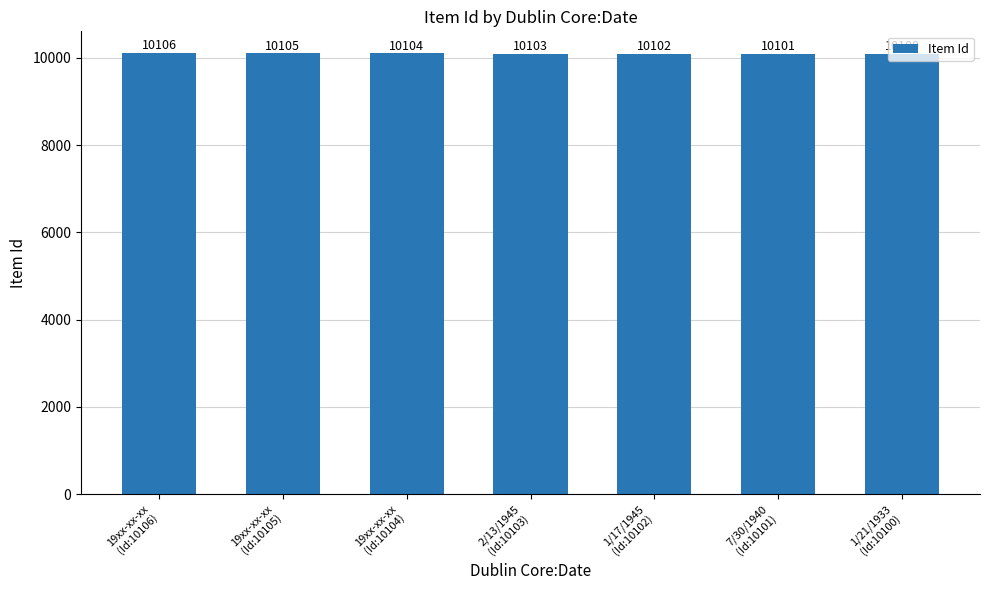

What is the difference between the maximum and minimum values?

6